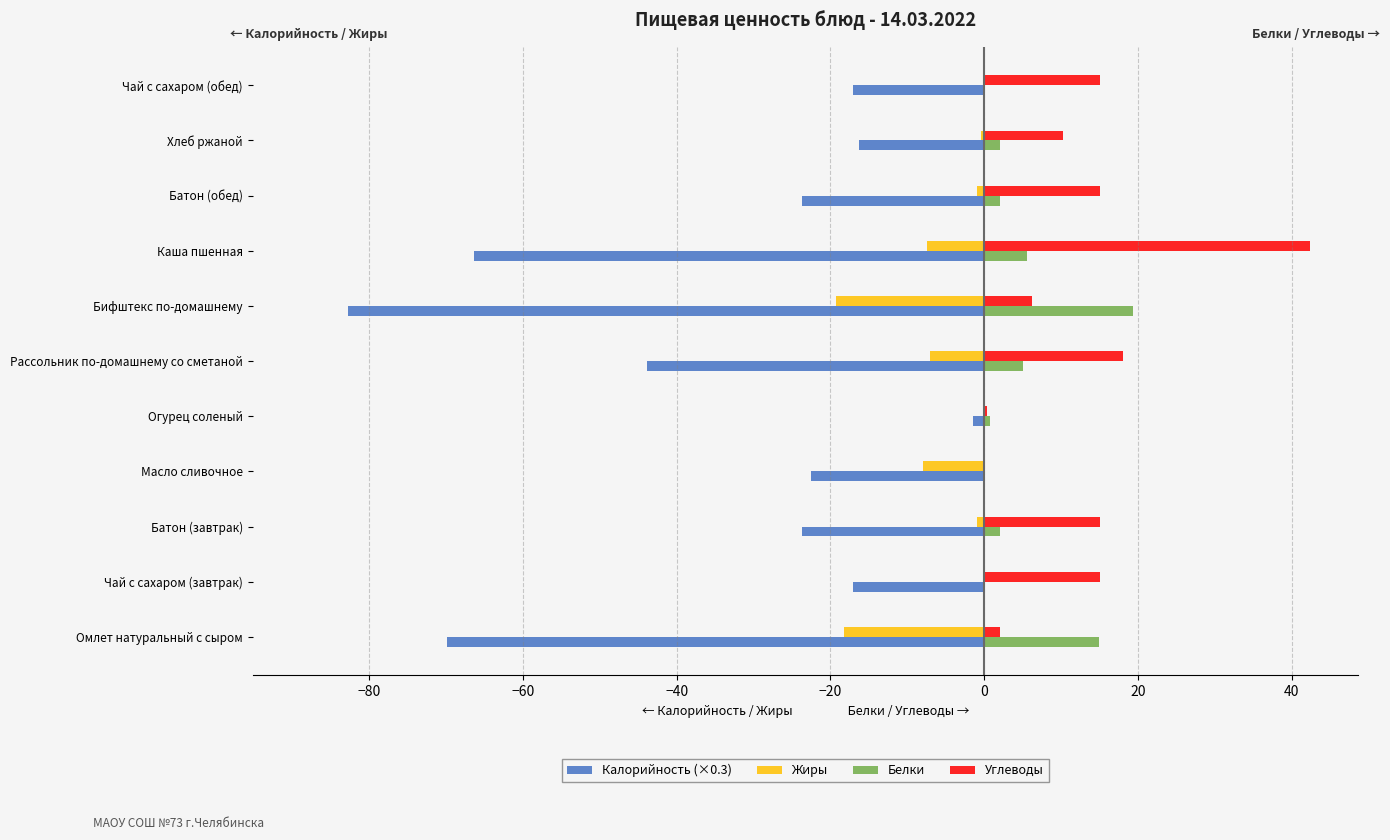

Is it true that Жиры equals -18.3 at Омлет натуральный с сыром?

True